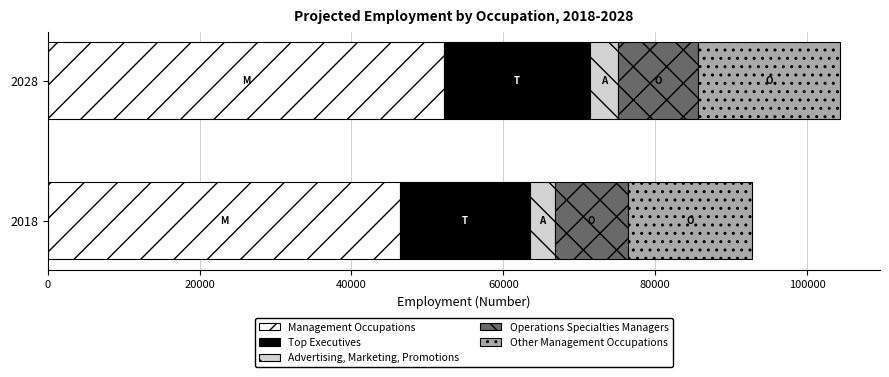

What is the spread (max minus min) of values at 2018?

43131